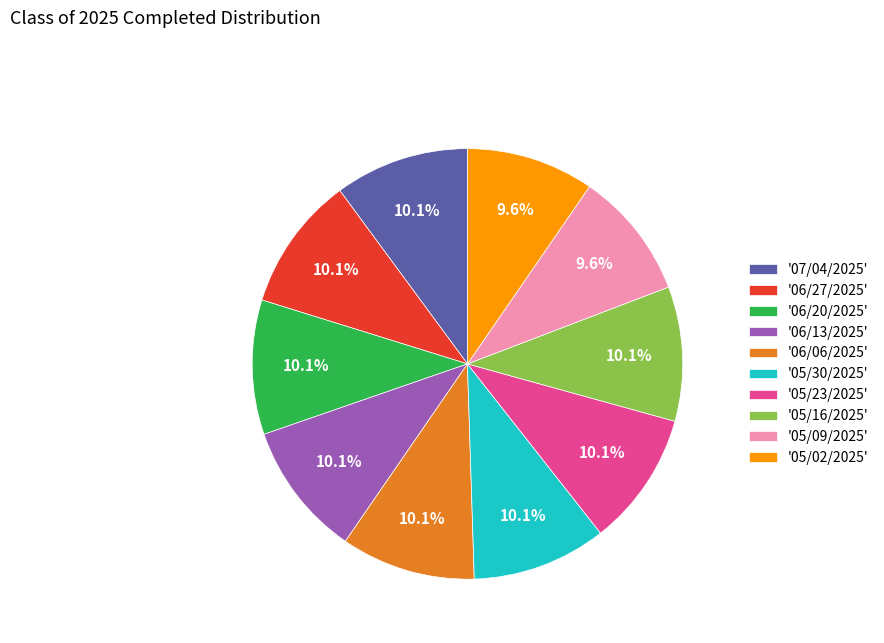

What is the ratio of the value at '05/23/2025' to the value at '06/27/2025'?

1.0